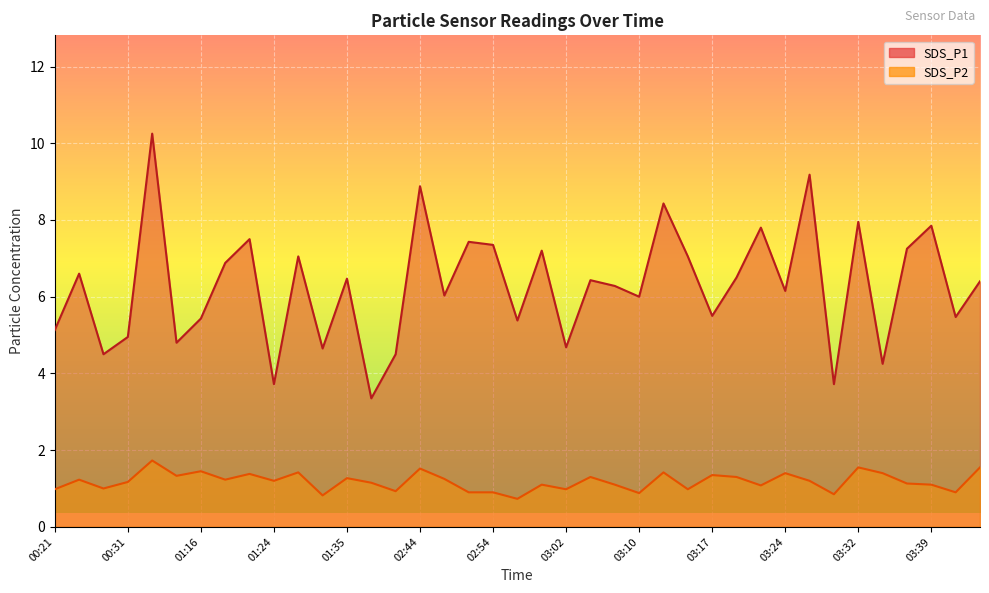

What is the label of the 24th point from the left?

03:07